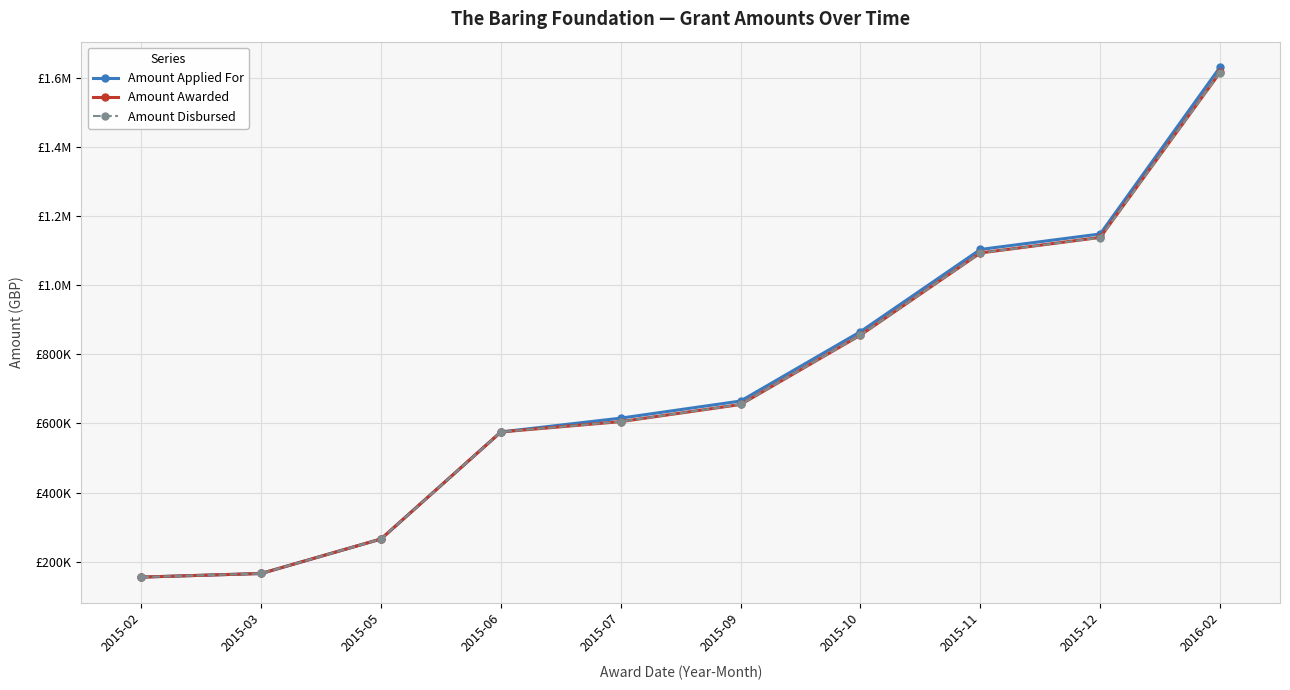

What is the minimum value for Amount Applied For?

155000